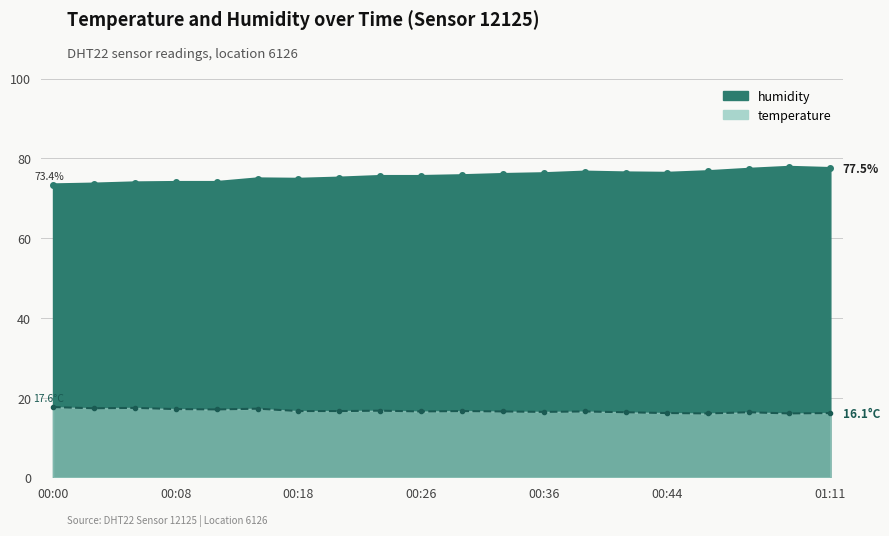

Which label corresponds to the smallest value in the chart?

00:53